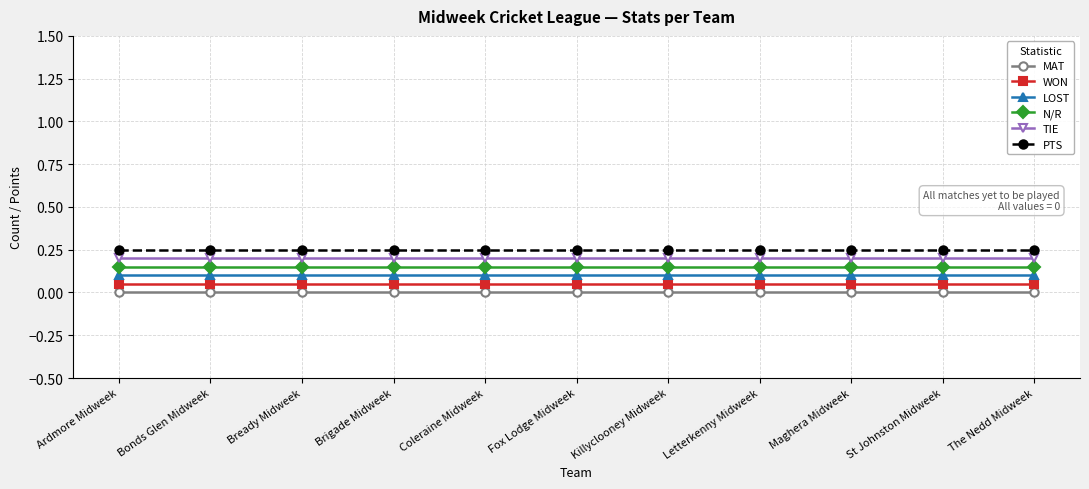

Is the value of LOST at Killyclooney Midweek greater than the value of WON at Ardmore Midweek?

Yes